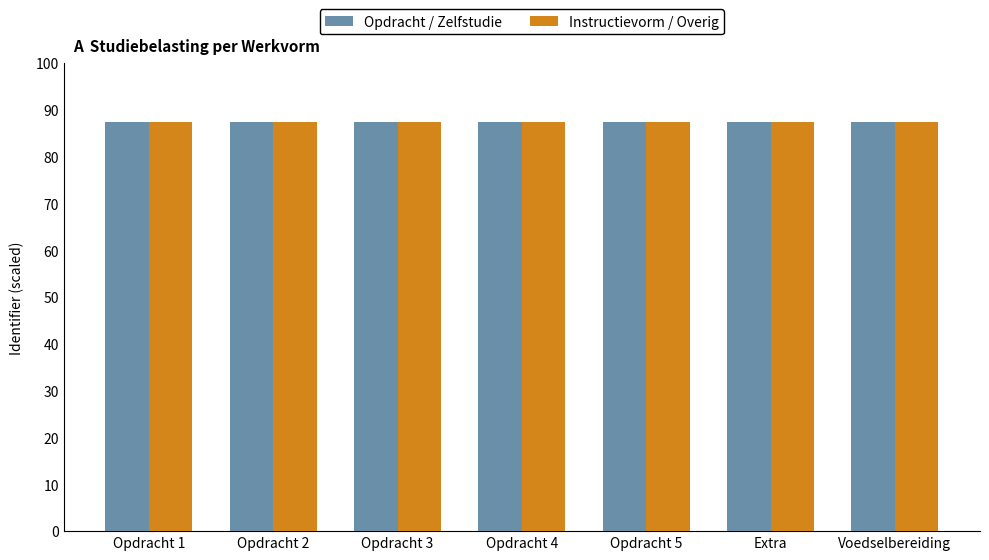

Which series has the widest spread of values?

Instructievorm / Overig